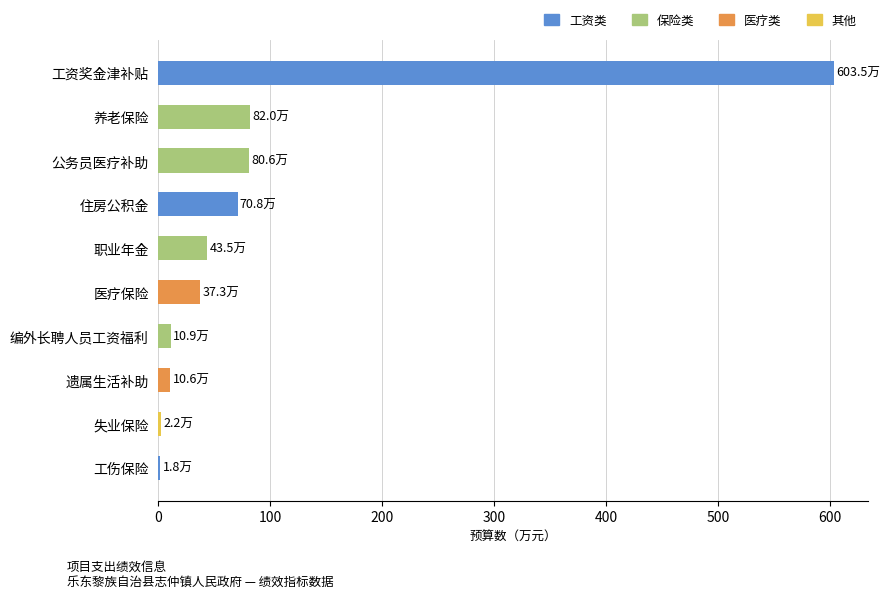

What is the average value?

94.3